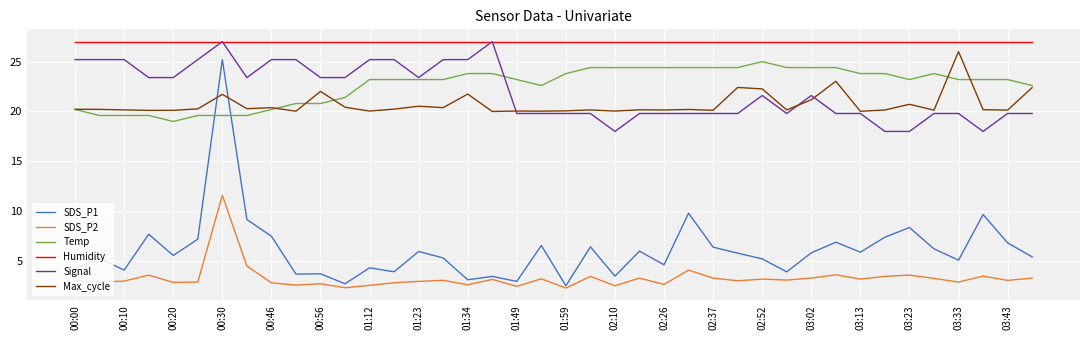

Which series has the largest range (max minus min)?

SDS_P1